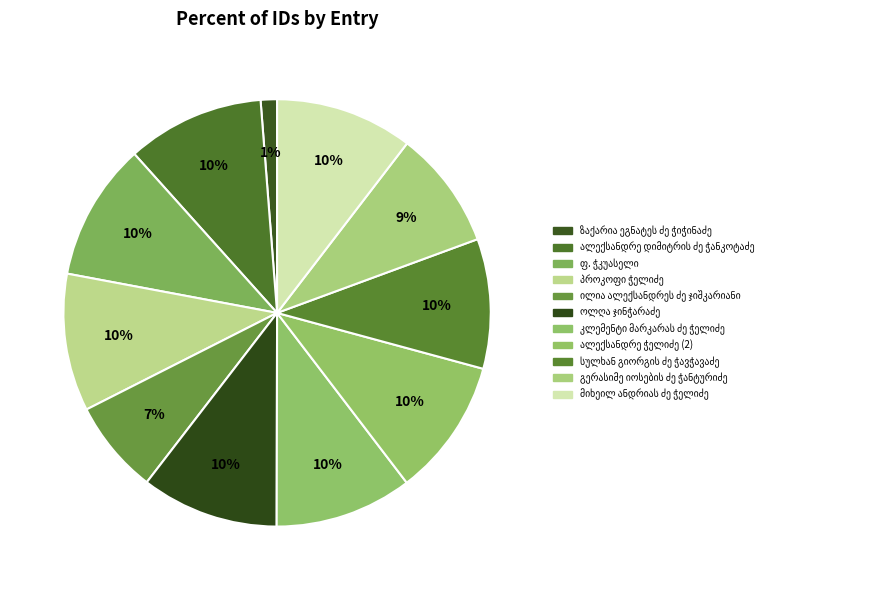

How many segments does this pie chart have?

11